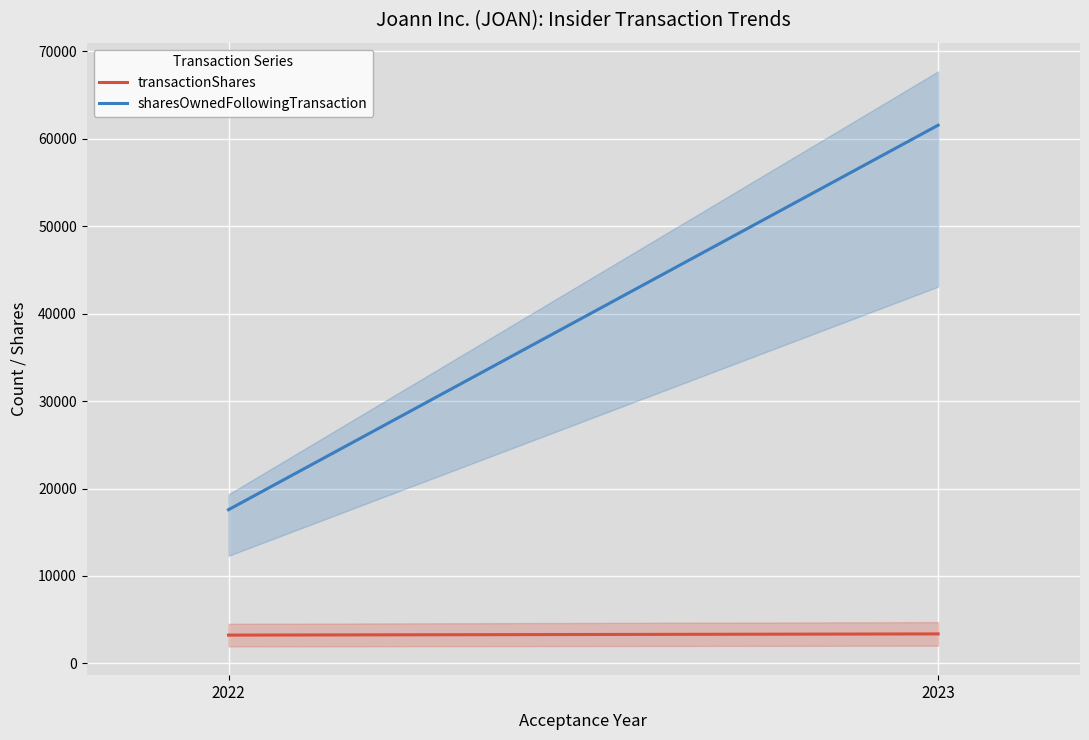

True or false: transactionShares and sharesOwnedFollowingTransaction cross at least once.

False